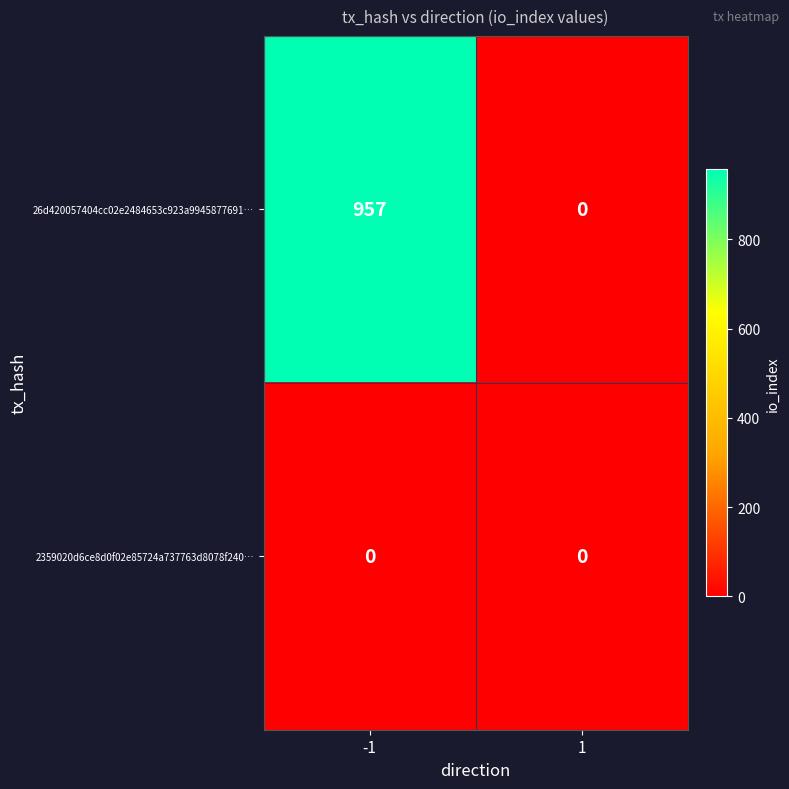

Is the value of 2359020d6ce8d0f02e85724a737763d8078f240… at 1 greater than the value of 26d420057404cc02e2484653c923a9945877691… at -1?

No